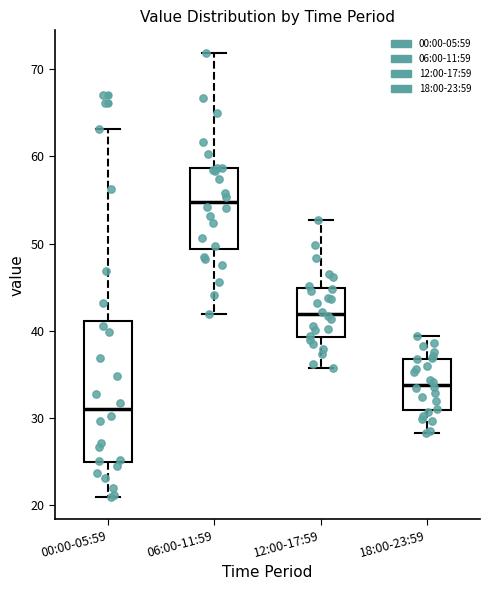

Which box's median line is the lowest?

00:00-05:59